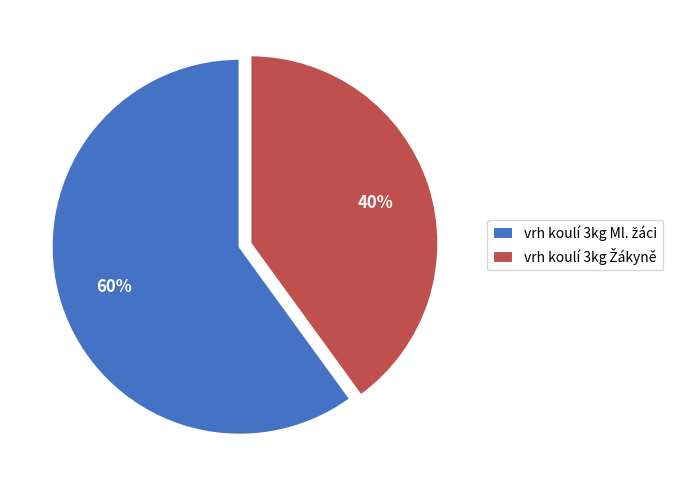

How many segments does this pie chart have?

2